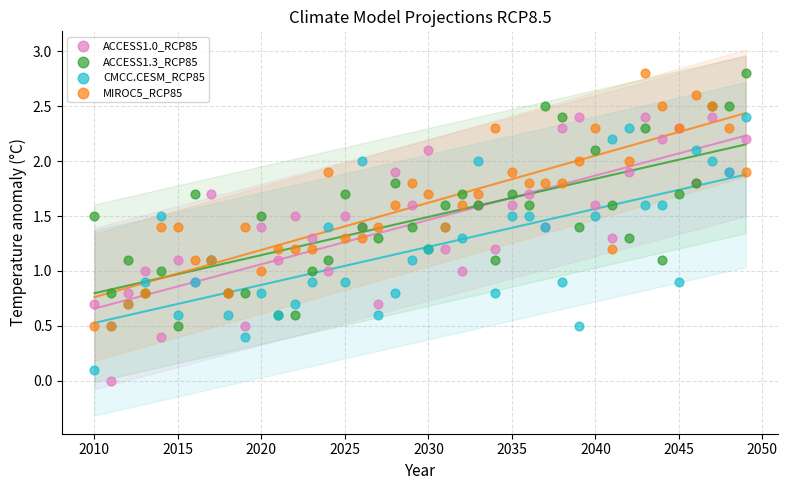

What is the X range (max minus min) for the scatter plot?

39.0